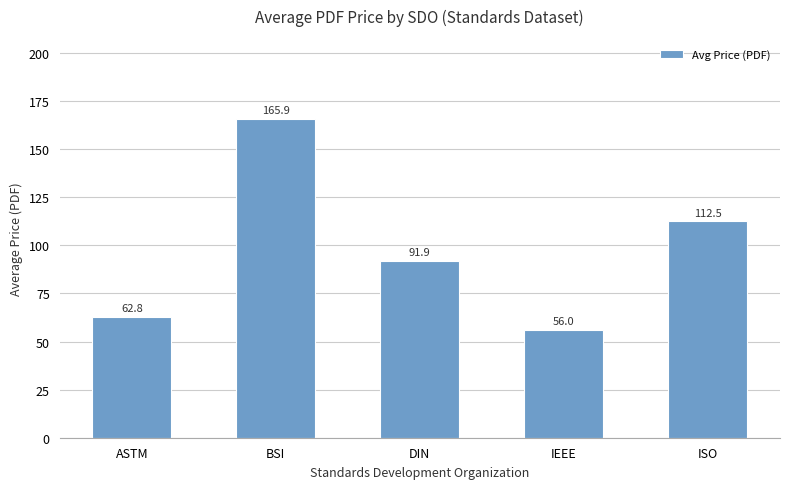

Are the bars grouped side by side (vs. stacked)?

No